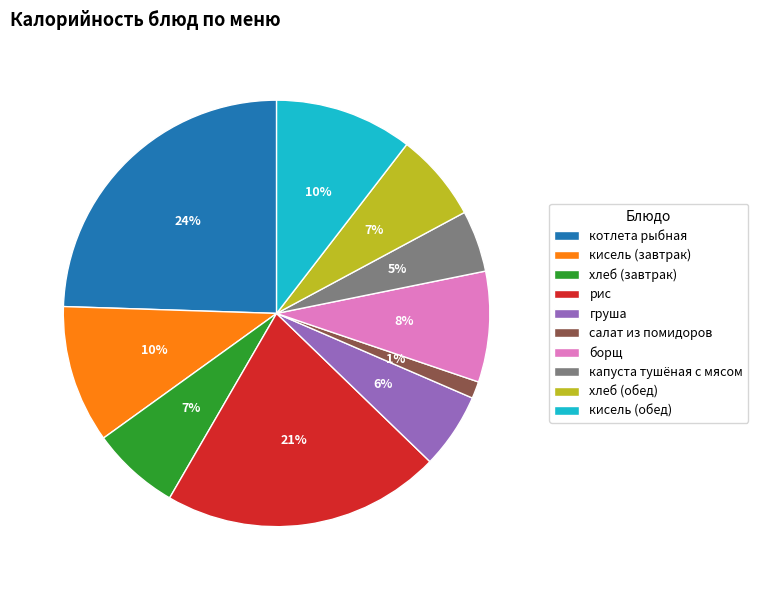

Combined, do капуста тушёная с мясом and хлеб (обед) account for over 50%?

No